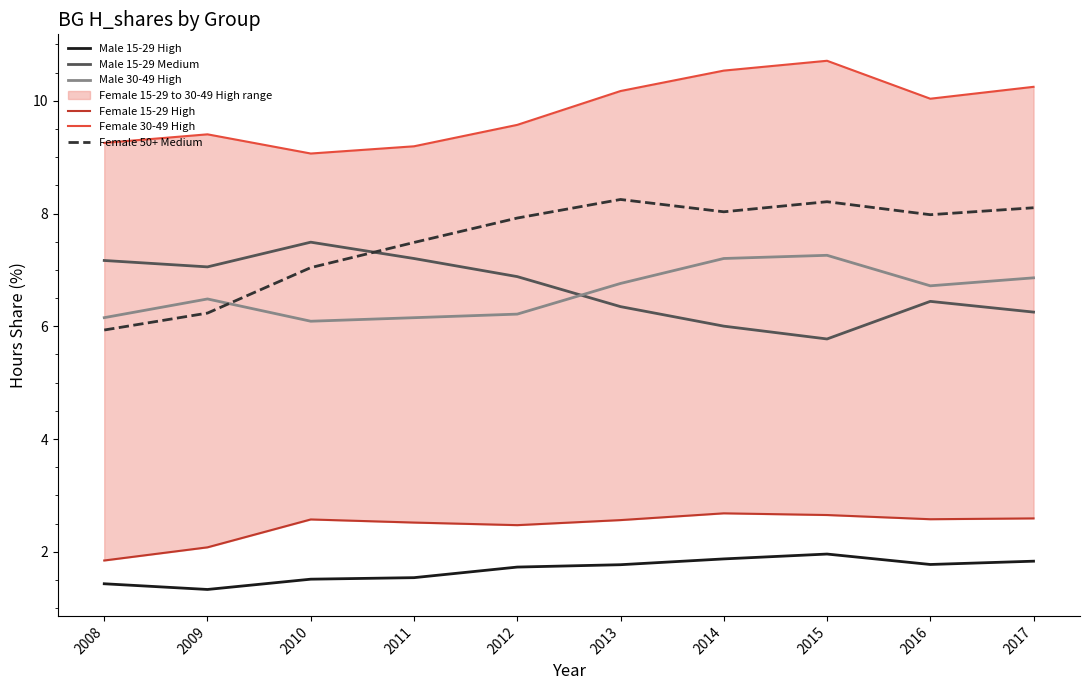

What is the average value of the Female 30-49 High series?

9.8